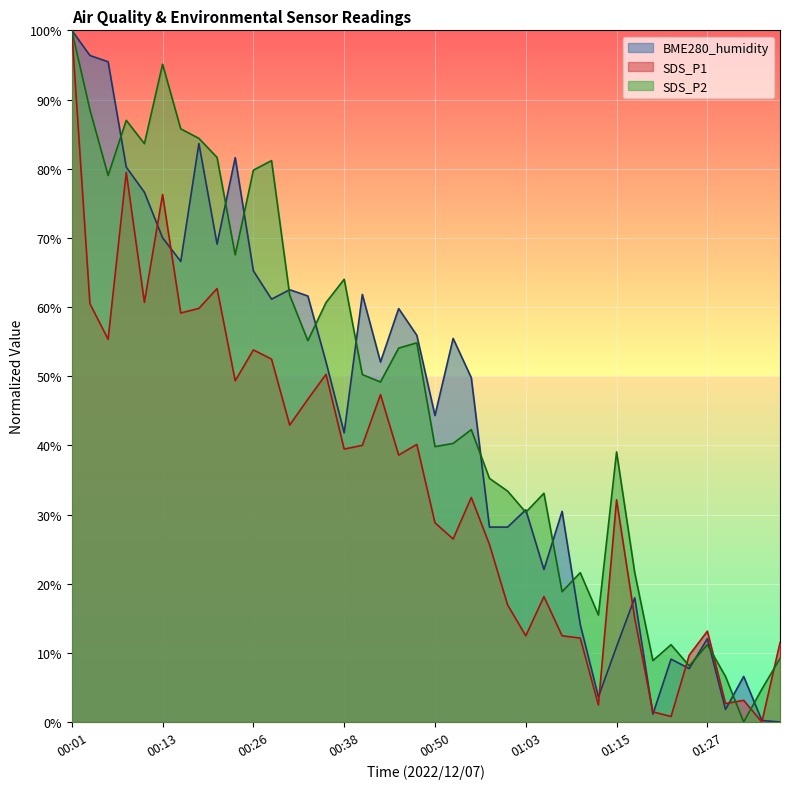

True or false: BME280_humidity and SDS_P2 cross at least once.

True